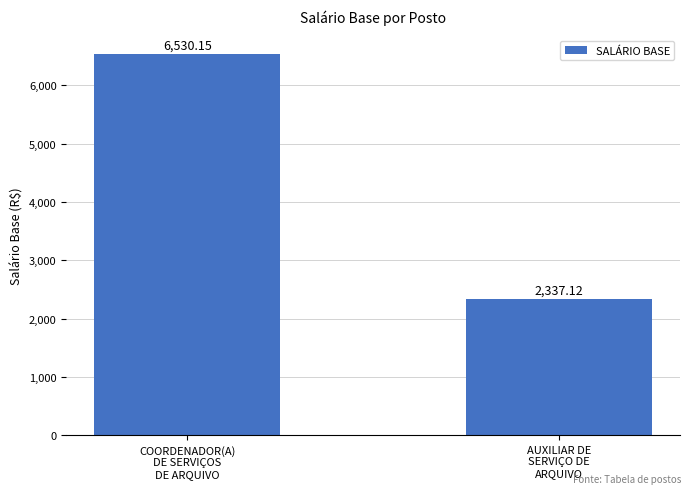

What is the smallest value displayed?

2337.1